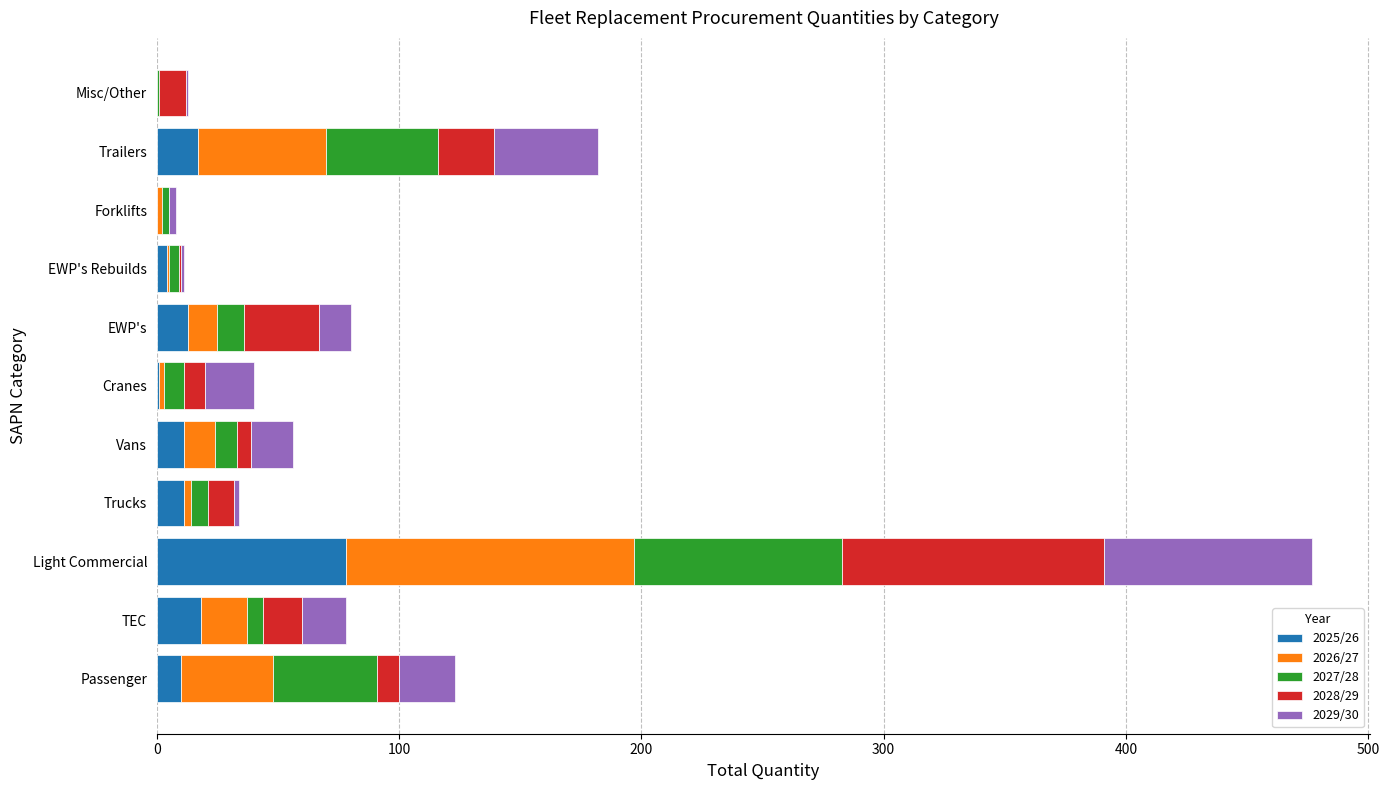

True or false: 2025/26 has a value of 0 at Forklifts.

True